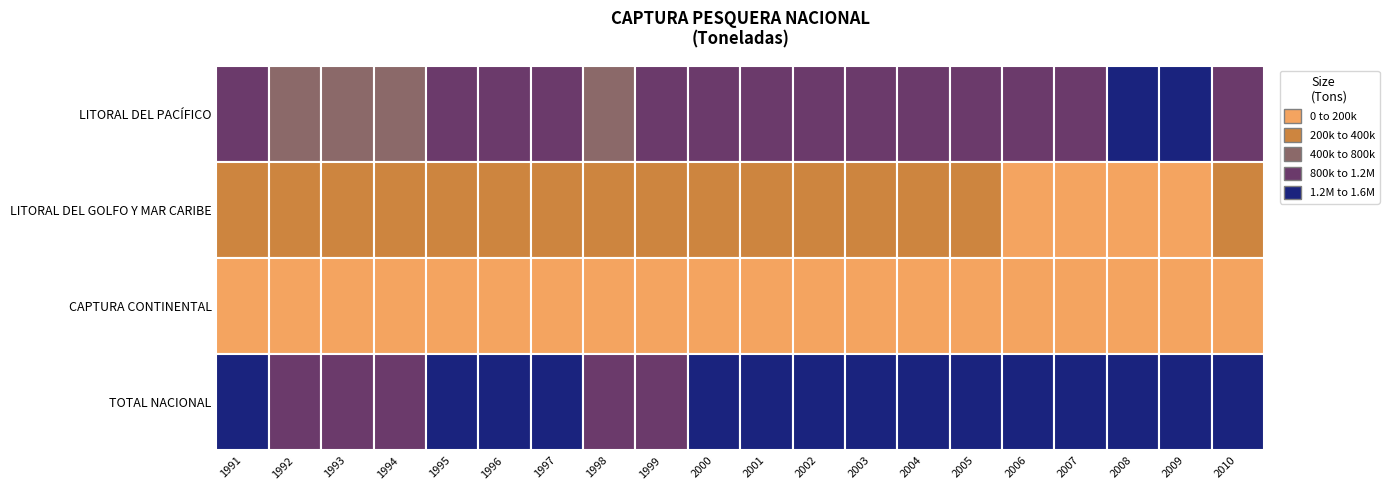

How many categories are shown in the chart?

20